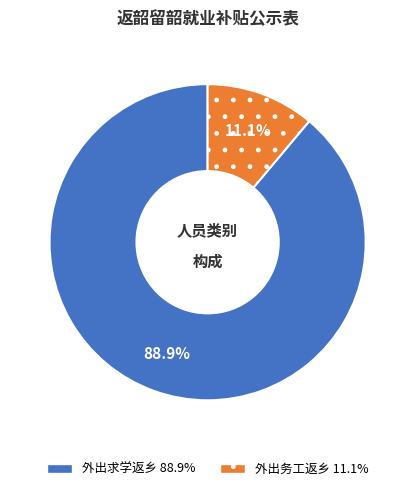

Rank the categories by value from highest to lowest.

外出求学返乡, 外出务工返乡